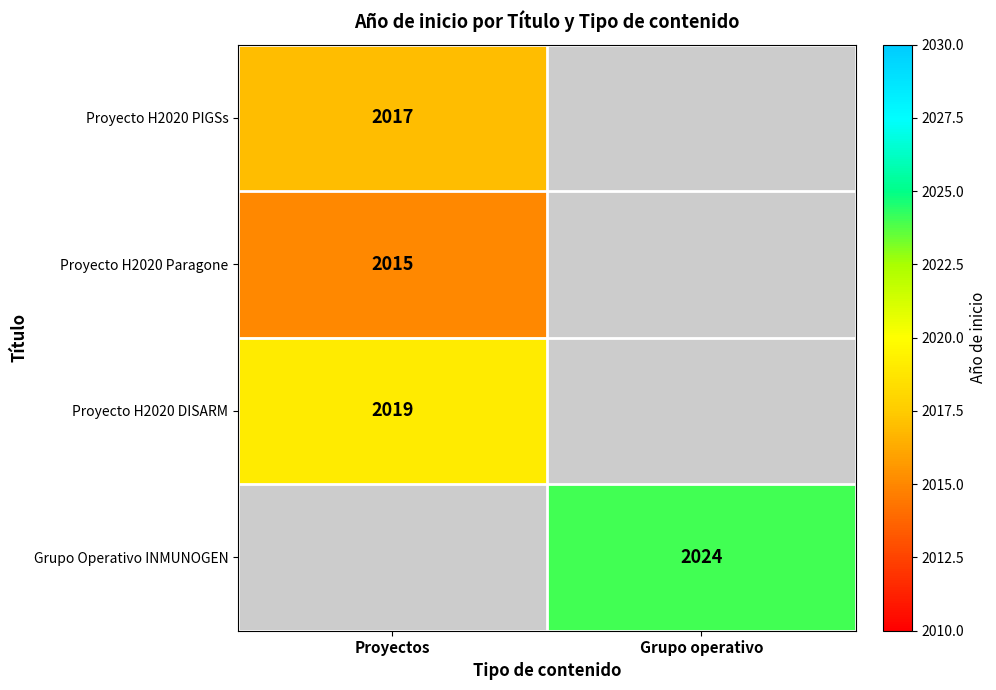

The Proyecto H2020 Paragone series shows 3045 at Proyectos. True or false?

False